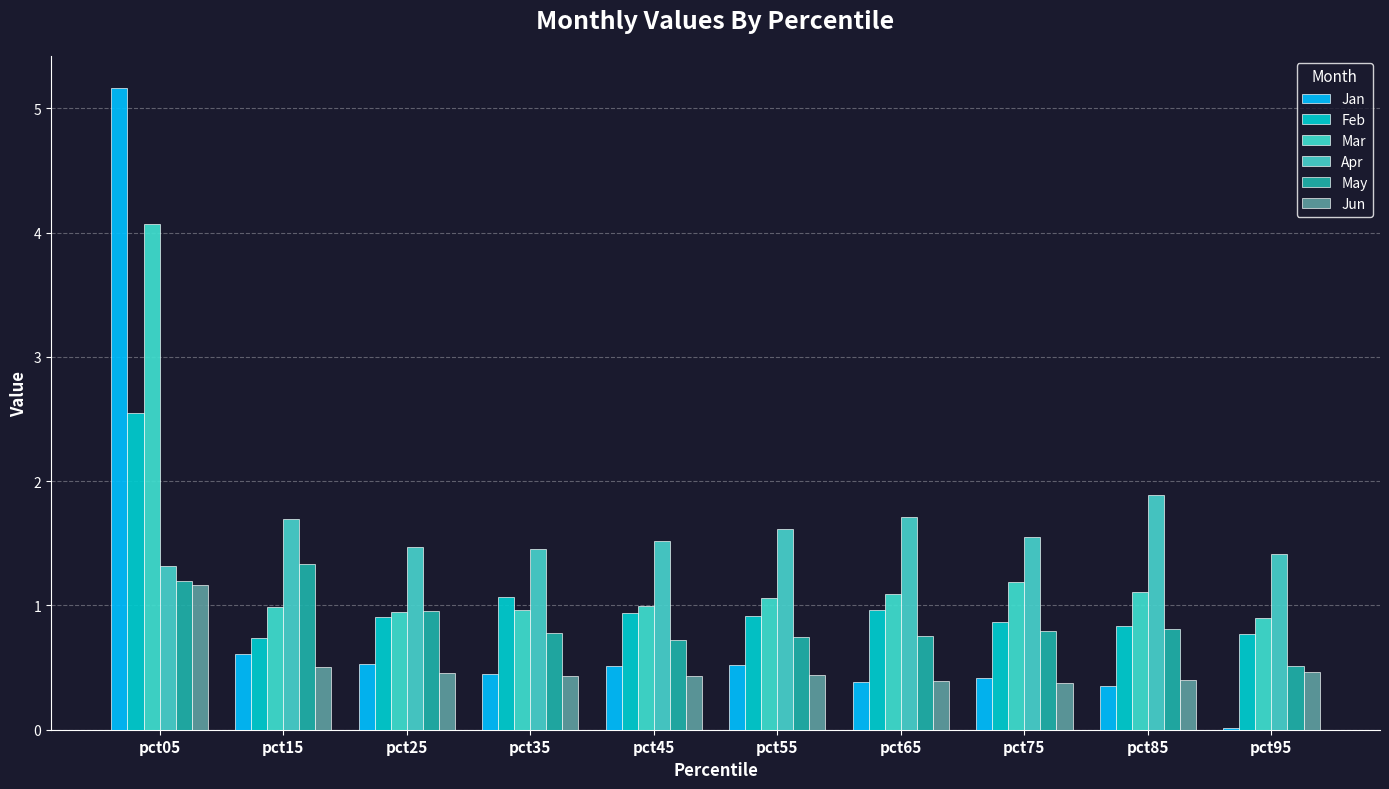

Between pct95 and pct05, which is larger?

pct05